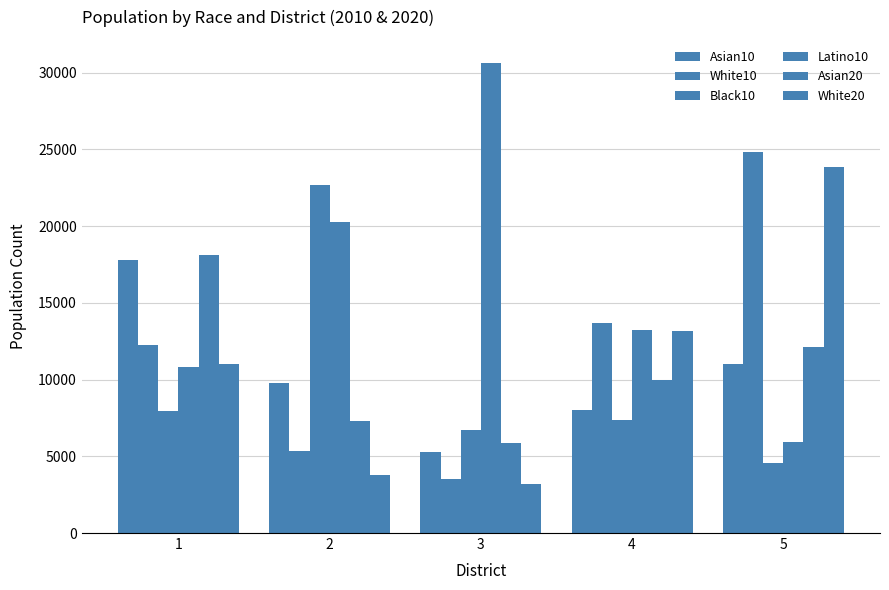

At how many categories does at least one series exceed 30324?

1